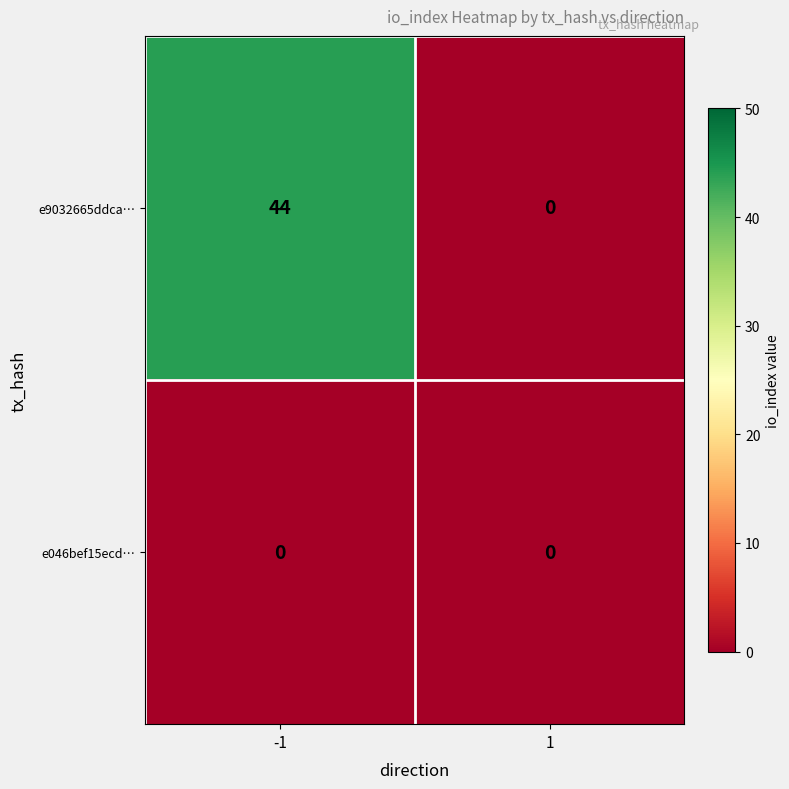

What is the spread (max minus min) of values at -1?

44